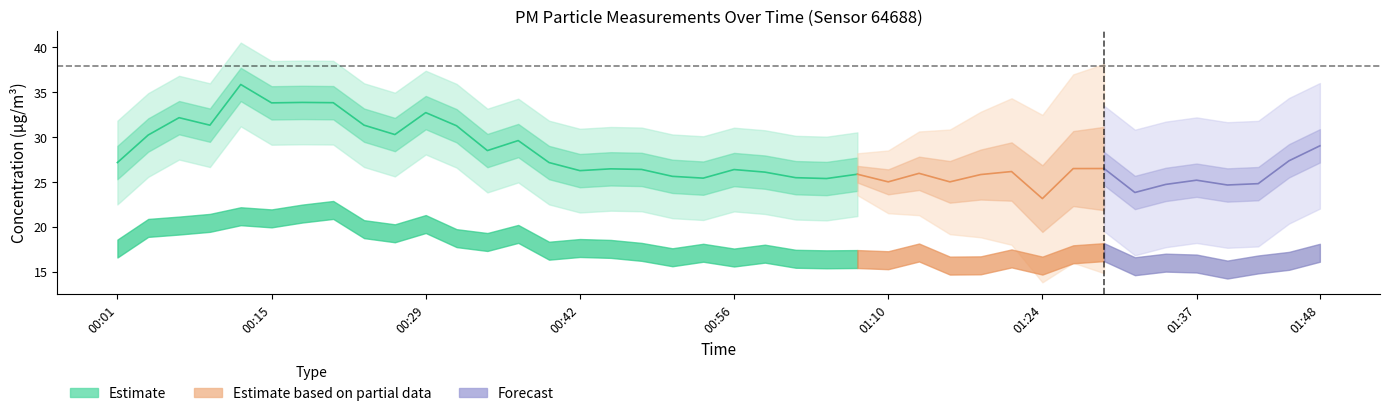

What is the value of the P2 point at the 28th from the left?

15.7